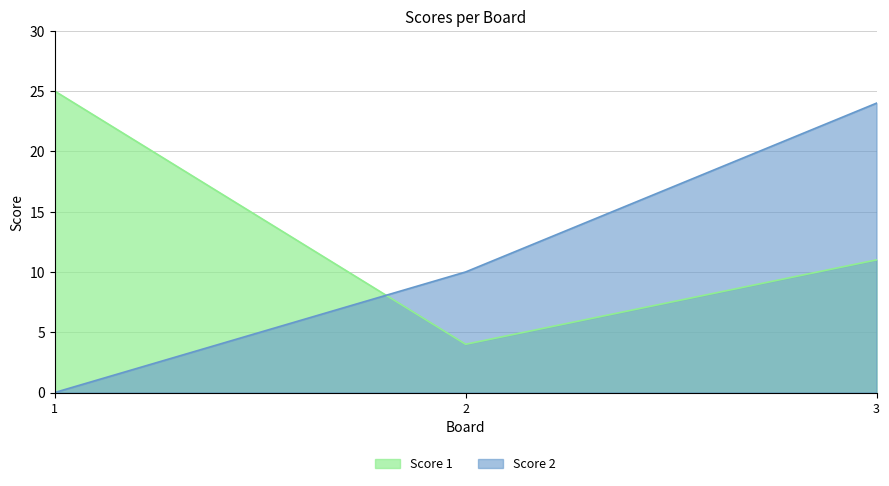

At how many categories does at least one series exceed 14?

2